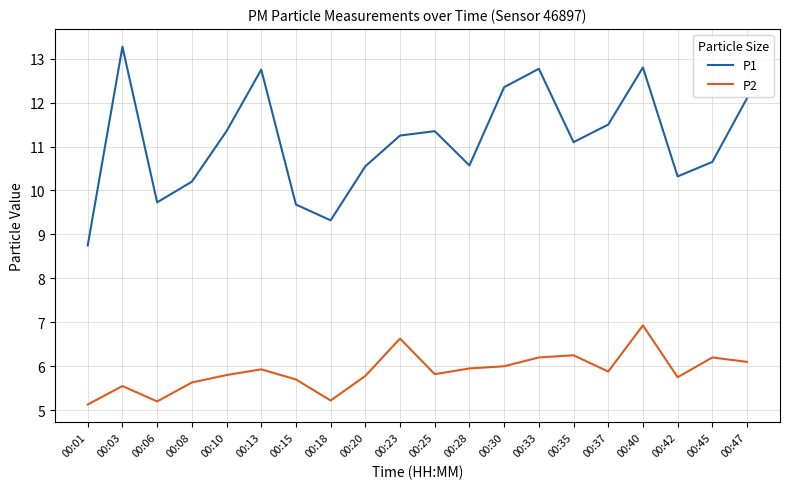

What value does the P2 series have at 00:15?

5.7